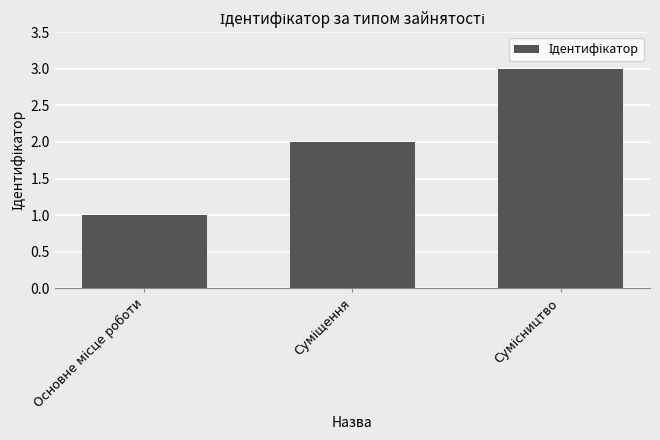

What is the value of the 3rd bar from the left?

3